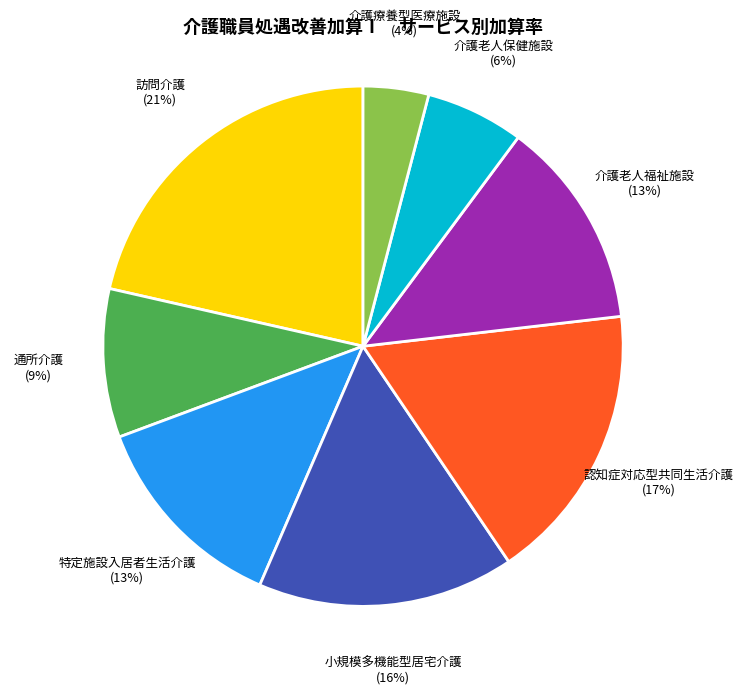

Is it true that 小規模多機能型居宅介護 is 28% of the pie?

False